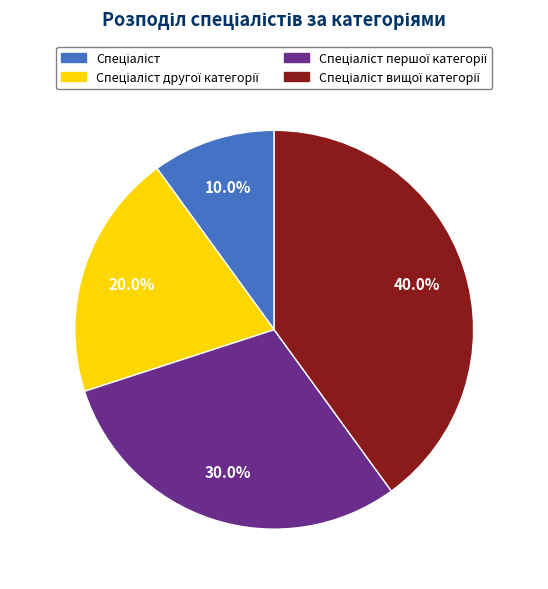

Does any single category account for the majority?

No